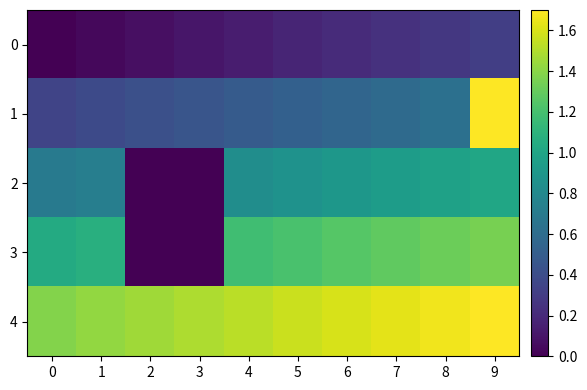

What is the maximum value shown in the chart?

1.7